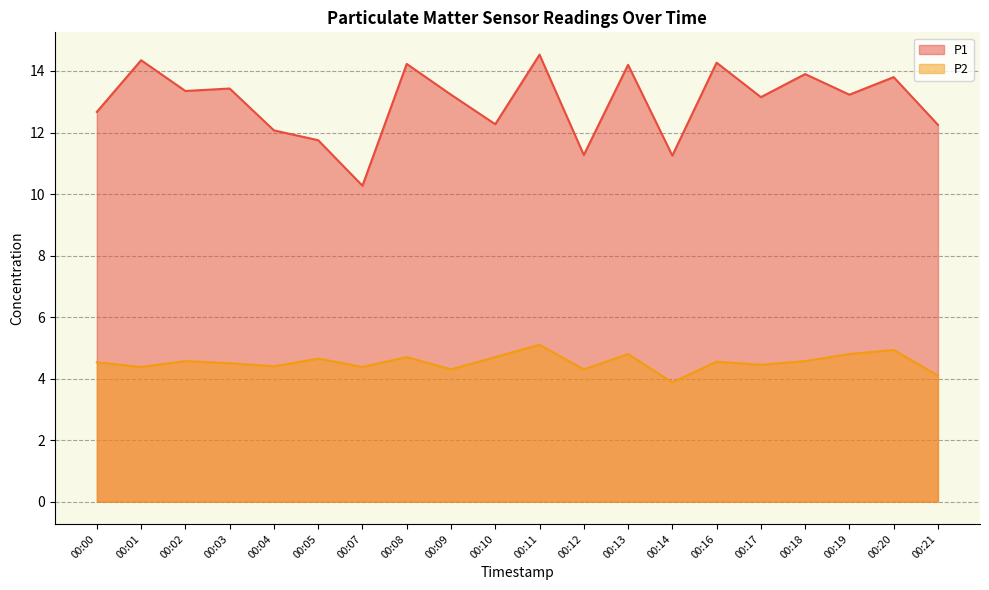

Which series has the largest total across all categories?

P1